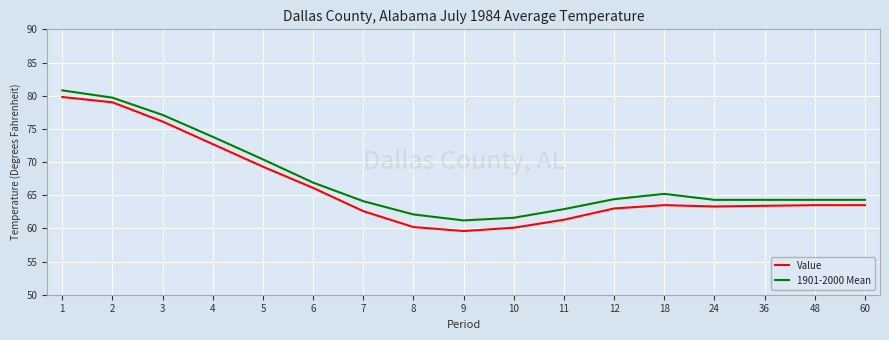

Which category has the highest value across all series?

1